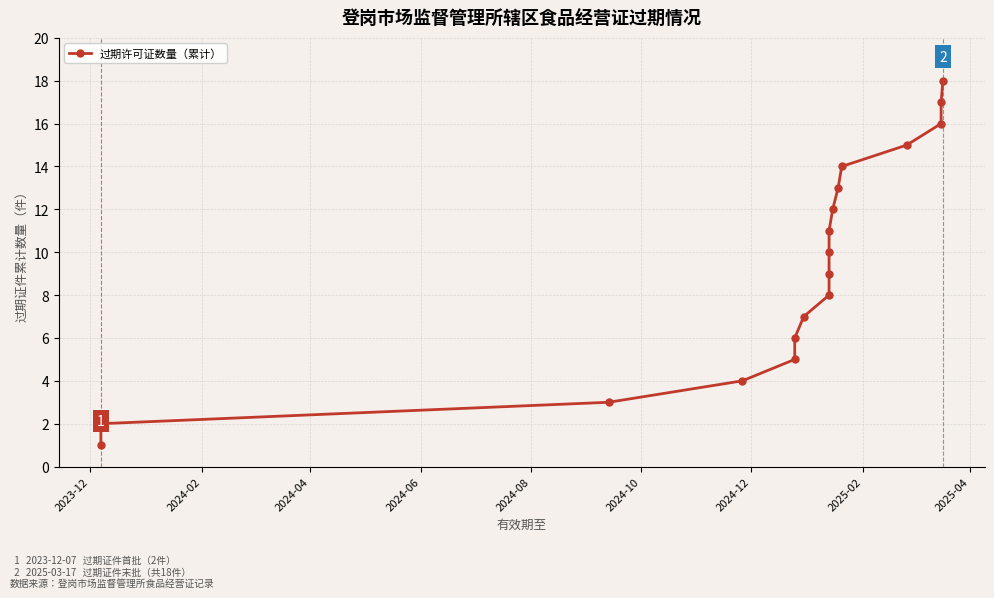

What is the greatest value displayed?

18